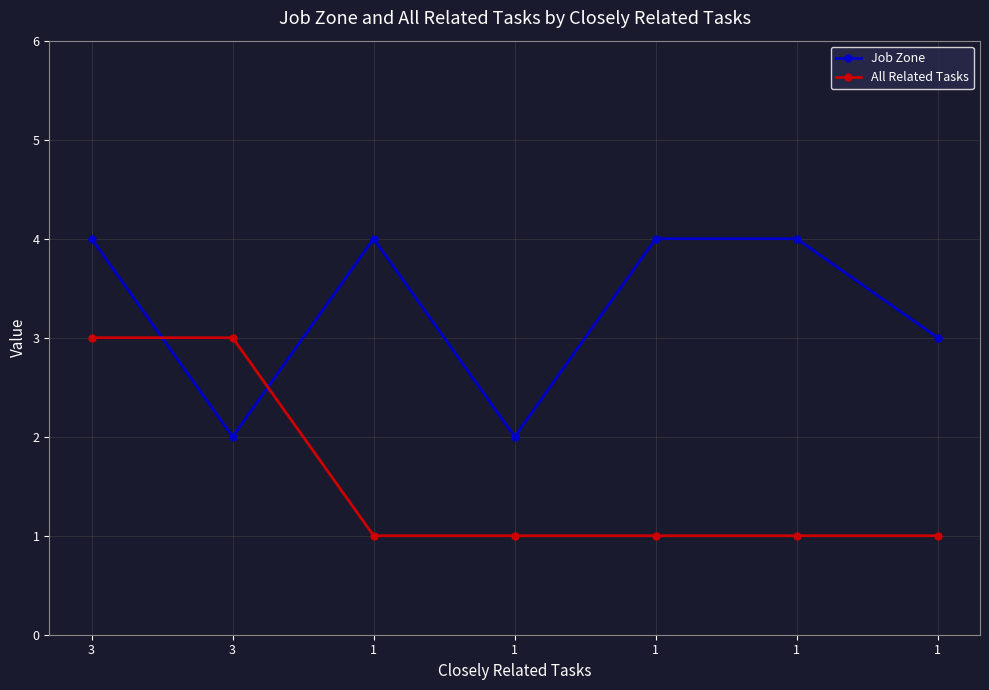

Is it true that Job Zone equals 6 at 3?

False